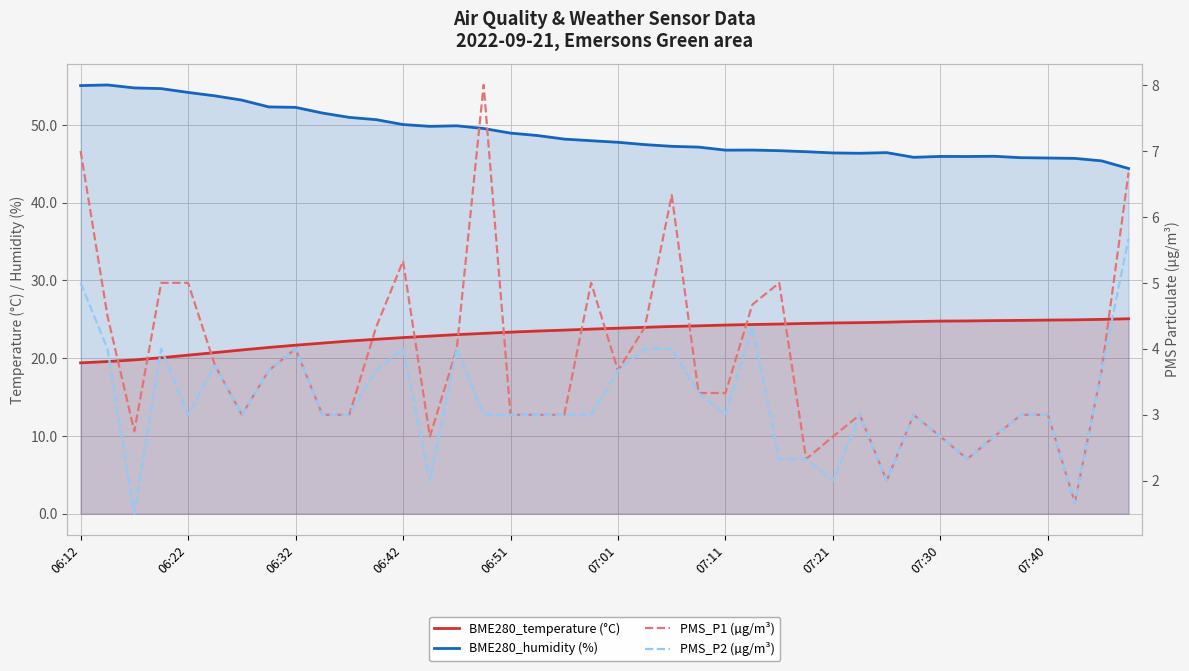

What is the difference between the maximum and minimum values in the PMS_P2 (µg/m³) series?

4.2